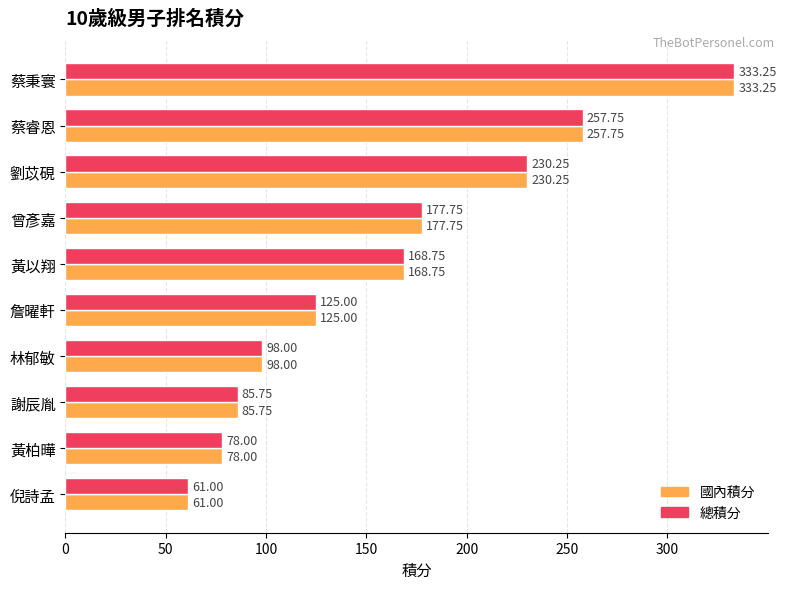

Which category has the lowest value in the 國內積分 series?

倪詩孟